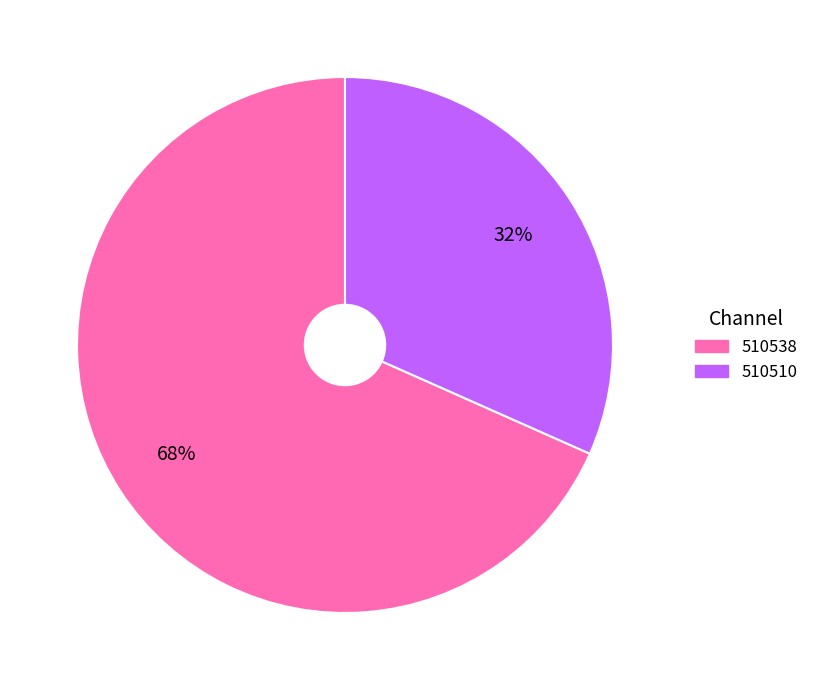

Between 510538 and 510510, which is larger?

510538